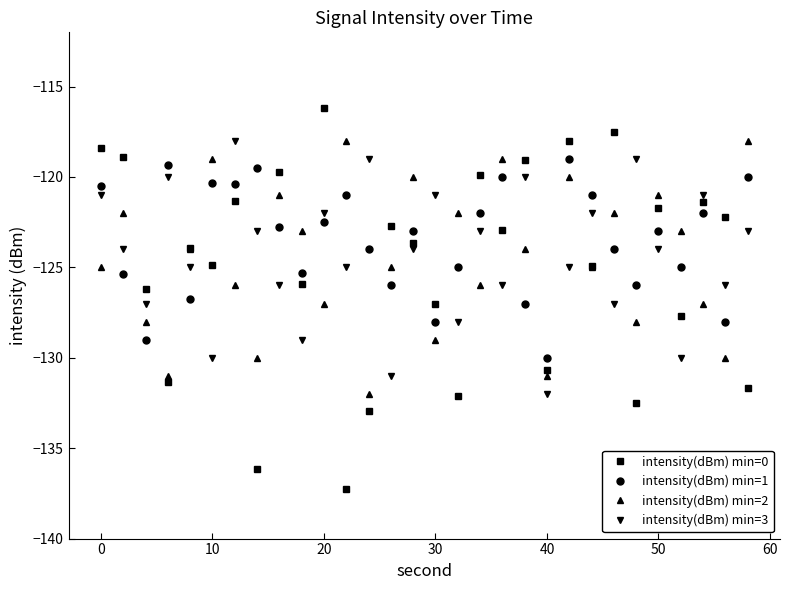

What is the value of the intensity(dBm) min=1 point at the 9th from the left?

-122.8